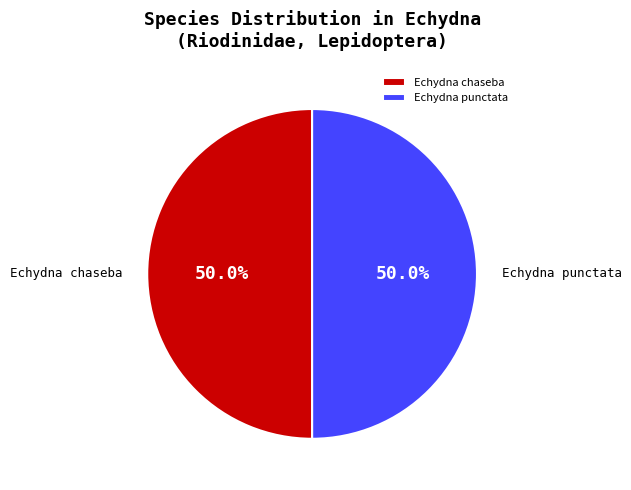

Count the number of slices in the pie.

2